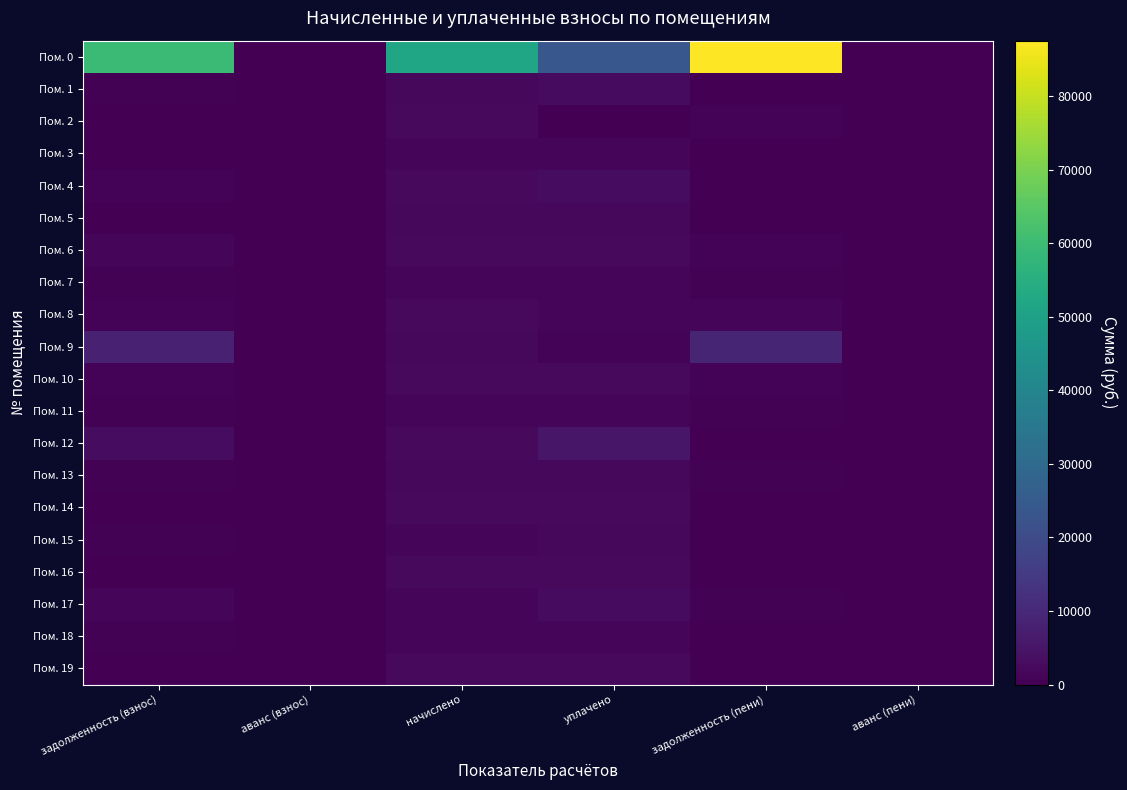

Reading left to right, transcribe all the data shown in this chart.

Пом. 0: задолженность (взнос)=59584.4	аванс (взнос)=0.0	начислено=51691.7	уплачено=23746.0	задолженность (пени)=87530.1	аванс (пени)=0.0
Пом. 1: задолженность (взнос)=683.1	аванс (взнос)=0.0	начислено=1873.0	уплачено=2497.3	задолженность (пени)=58.8	аванс (пени)=0.0
Пом. 2: задолженность (взнос)=0.0	аванс (взнос)=0.0	начислено=2267.5	уплачено=312.1	задолженность (пени)=755.8	аванс (пени)=0.0
Пом. 3: задолженность (взнос)=0.0	аванс (взнос)=0.0	начислено=1106.1	уплачено=1106.1	задолженность (пени)=0.0	аванс (пени)=0.0
Пом. 4: задолженность (взнос)=722.6	аванс (взнос)=0.0	начислено=2167.9	уплачено=2890.6	задолженность (пени)=0.0	аванс (пени)=0.0
Пом. 5: задолженность (взнос)=0.5	аванс (взнос)=0.0	начислено=1889.5	уплачено=1890.0	задолженность (пени)=0.0	аванс (пени)=0.0
Пом. 6: задолженность (взнос)=1093.8	аванс (взнос)=0.0	начислено=2256.4	уплачено=2355.7	задолженность (пени)=994.6	аванс (пени)=0.0
Пом. 7: задолженность (взнос)=369.9	аванс (взнос)=0.0	начислено=1109.8	уплачено=1109.8	задолженность (пени)=369.9	аванс (пени)=0.0
Пом. 8: задолженность (взнос)=730.0	аванс (взнос)=0.0	начислено=2190.1	уплачено=1655.5	задолженность (пени)=1264.6	аванс (пени)=0.0
Пом. 9: задолженность (взнос)=7895.2	аванс (взнос)=0.0	начислено=1913.5	уплачено=745.6	задолженность (пени)=9063.2	аванс (пени)=0.0
Пом. 10: задолженность (взнос)=755.9	аванс (взнос)=0.0	начислено=2267.5	уплачено=2267.6	задолженность (пени)=755.8	аванс (пени)=0.0
Пом. 11: задолженность (взнос)=426.5	аванс (взнос)=0.0	начислено=1098.7	уплачено=1159.0	задолженность (пени)=366.2	аванс (пени)=0.0
Пом. 12: задолженность (взнос)=2895.5	аванс (взнос)=0.0	начислено=2171.6	уплачено=5327.5	задолженность (пени)=0.0	аванс (пени)=0.0
Пом. 13: задолженность (взнос)=628.0	аванс (взнос)=0.0	начислено=1884.1	уплачено=1884.1	задолженность (пени)=628.0	аванс (пени)=0.0
Пом. 14: задолженность (взнос)=1.6	аванс (взнос)=0.0	начислено=2271.2	уплачено=2271.2	задолженность (пени)=1.6	аванс (пени)=0.0
Пом. 15: задолженность (взнос)=522.4	аванс (взнос)=0.0	начислено=1113.5	уплачено=1853.3	задолженность (пени)=0.0	аванс (пени)=0.0
Пом. 16: задолженность (взнос)=0.0	аванс (взнос)=0.0	начислено=2160.6	уплачено=2160.6	задолженность (пени)=0.0	аванс (пени)=0.0
Пом. 17: задолженность (взнос)=1277.5	аванс (взнос)=0.0	начислено=1681.3	уплачено=2398.4	задолженность (пени)=560.4	аванс (пени)=0.0
Пом. 18: задолженность (взнос)=369.9	аванс (взнос)=0.0	начислено=1109.8	уплачено=1479.7	задолженность (пени)=0.0	аванс (пени)=0.0
Пом. 19: задолженность (взнос)=0.0	аванс (взнос)=0.0	начислено=2282.2	уплачено=2282.2	задолженность (пени)=0.0	аванс (пени)=0.0